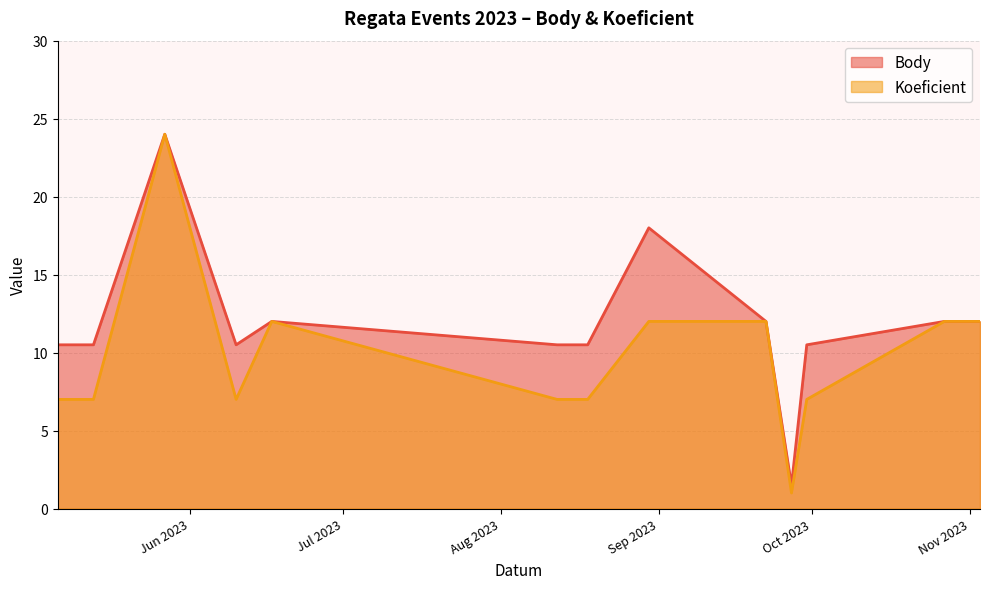

Where is Koeficient nearest to the value 12?

2023-06-17